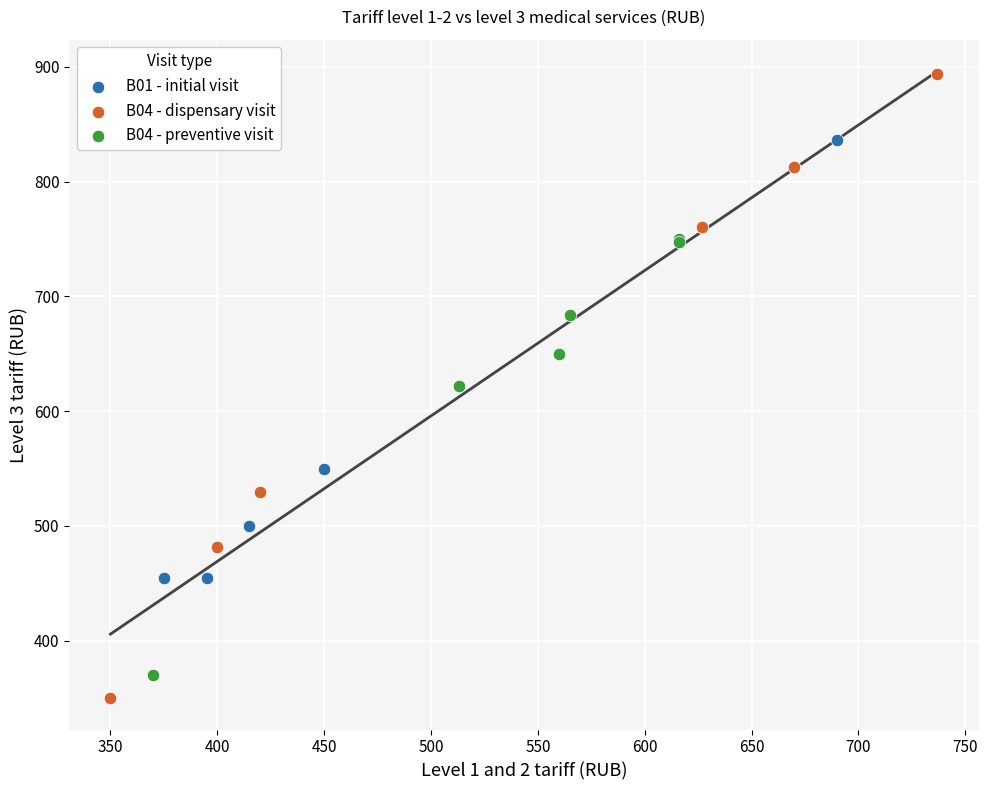

Which series contains the highest Y value?

B04 - dispensary visit